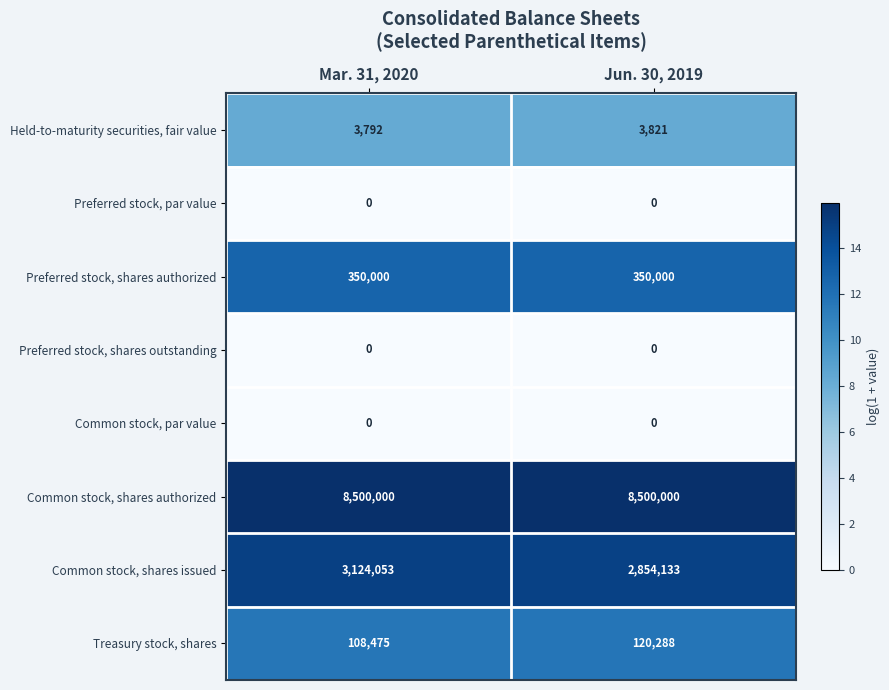

Reading left to right, transcribe all the data shown in this chart.

Held-to-maturity securities, fair value: 3792	3821
Preferred stock, par value: 0	0
Preferred stock, shares authorized: 350000	350000
Preferred stock, shares outstanding: 0	0
Common stock, par value: 0	0
Common stock, shares authorized: 8500000	8500000
Common stock, shares issued: 3124053	2854133
Treasury stock, shares: 108475	120288